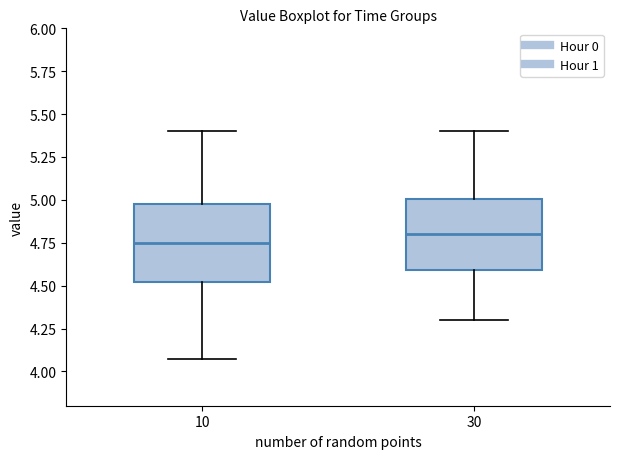

Reading left to right, read every box against the y-axis: the position of its median line, the range the box covers, and the ends of its whiskers. The values are not printed on the chart, so give them approximately, as read against the axis.

10: median 4.75, box 4.50 to 5.00, whiskers 4.05 to 5.40
30: median 4.80, box 4.60 to 5.00, whiskers 4.30 to 5.40